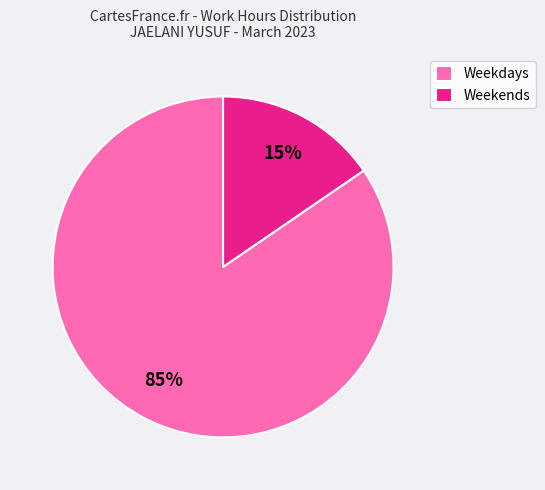

Which has a higher value, Weekends or Weekdays?

Weekdays